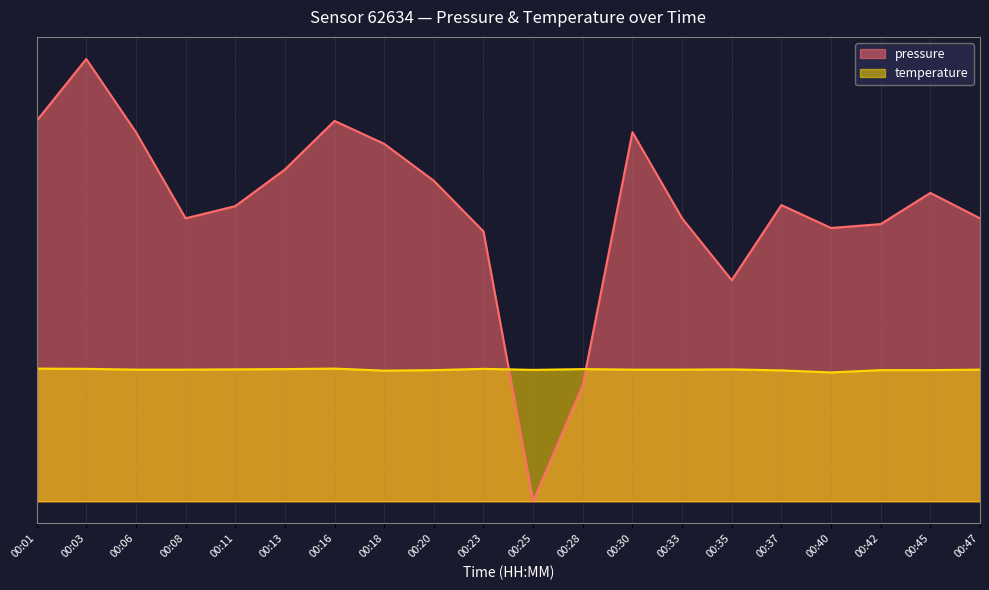

What is the sum of the temperature values at 00:25 and 00:30?

16.9